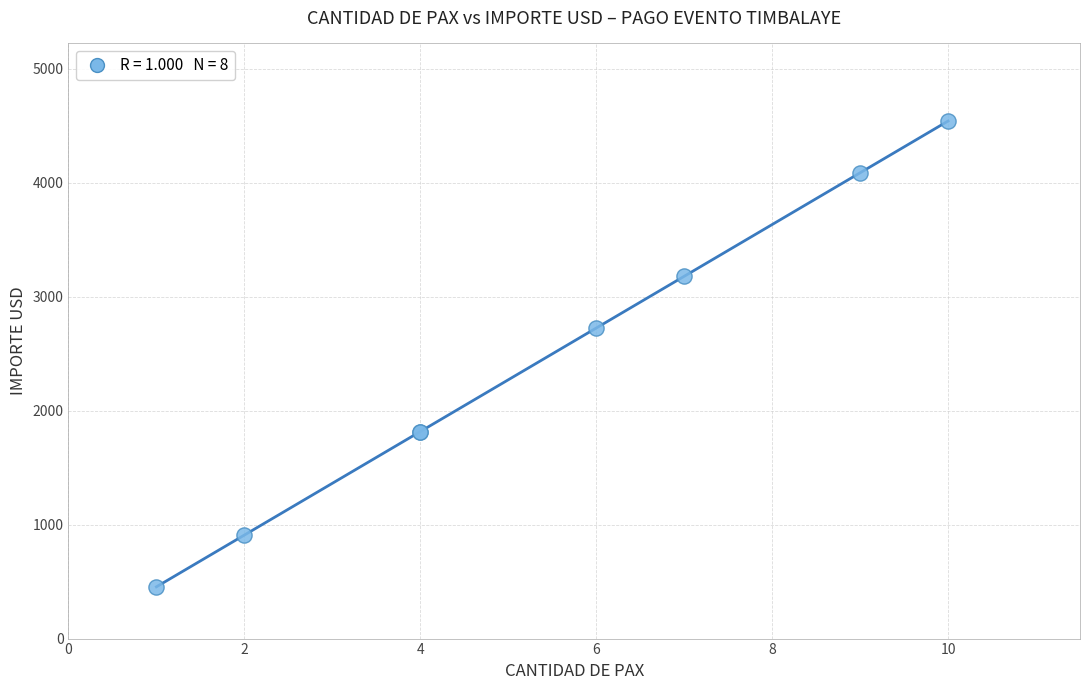

What Y value in the scatter plot is closest to 2497?

2724